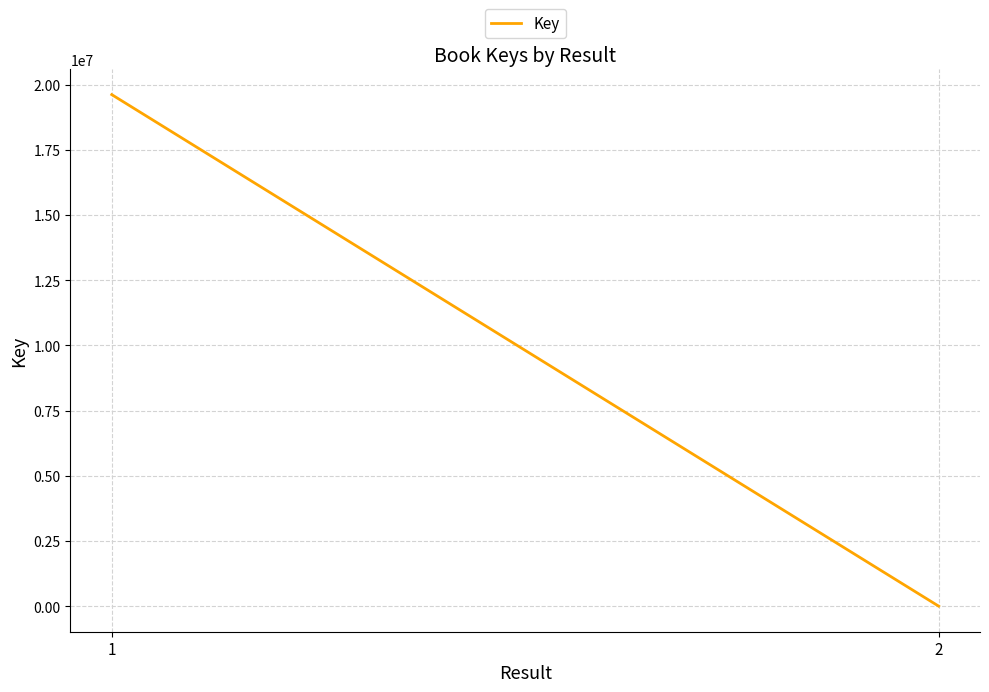

How many lines are shown in the chart?

1